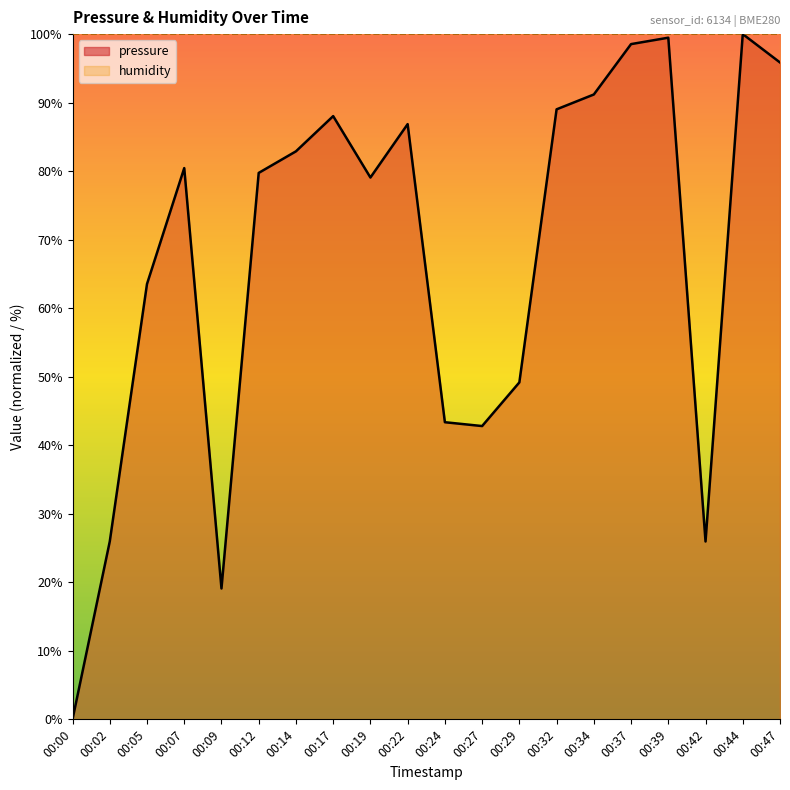

What is the value of the 6th point from the left?

79.7